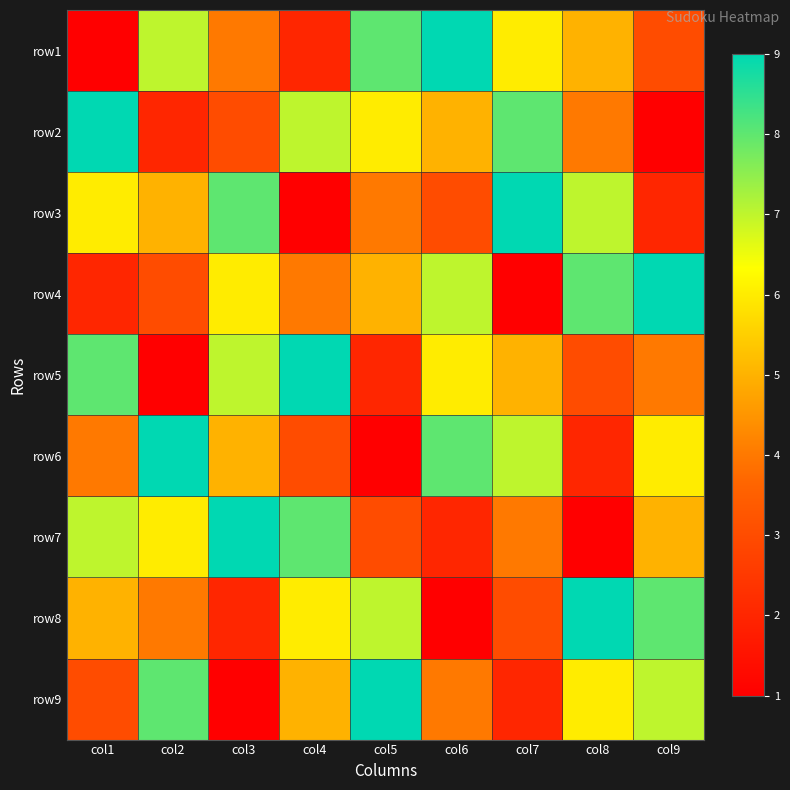

At which category is the sum across all series the highest?

col1